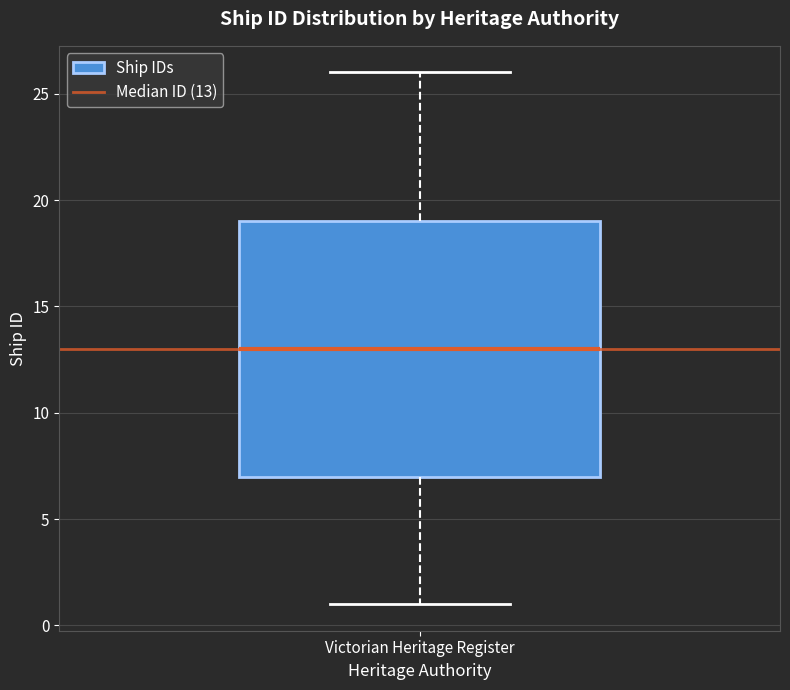

Transcribe this box plot: give where the median line is, the range the box spans, and where the two whiskers end, as read against the y-axis. The values are not printed on the chart, so give them approximately, as read against the axis.

median 13, box 7 to 19, whiskers 1 to 26